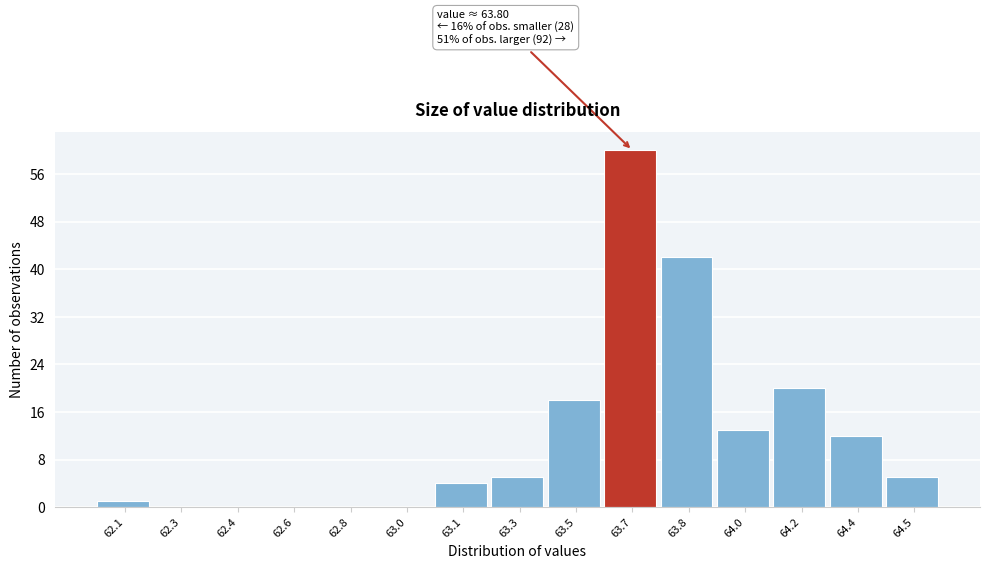

Reading right to left, transcribe all the data shown in this chart.

64.5=5	64.4=12	64.2=20	64.0=13	63.8=42	63.7=60	63.5=18	63.3=5	63.1=4	63.0=0	62.8=0	62.6=0	62.4=0	62.3=0	62.1=1